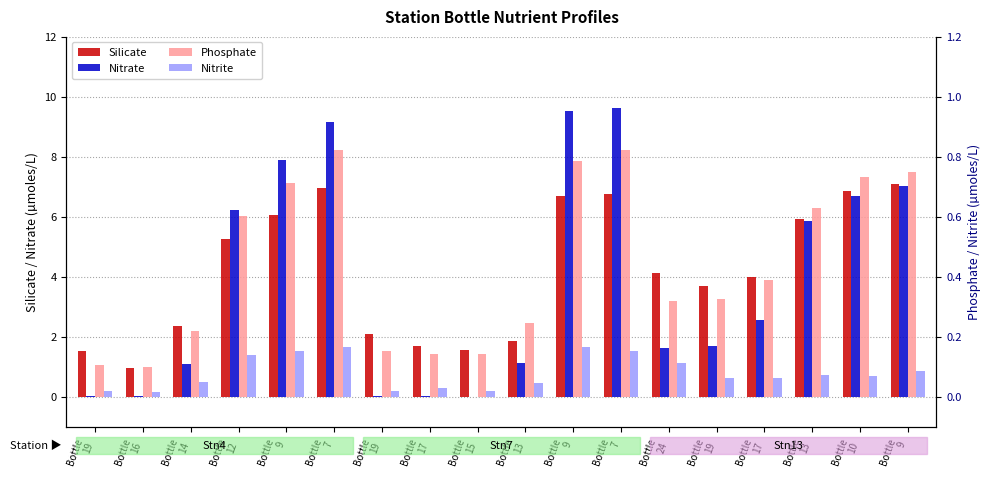

How many categories are shown in the chart?

18